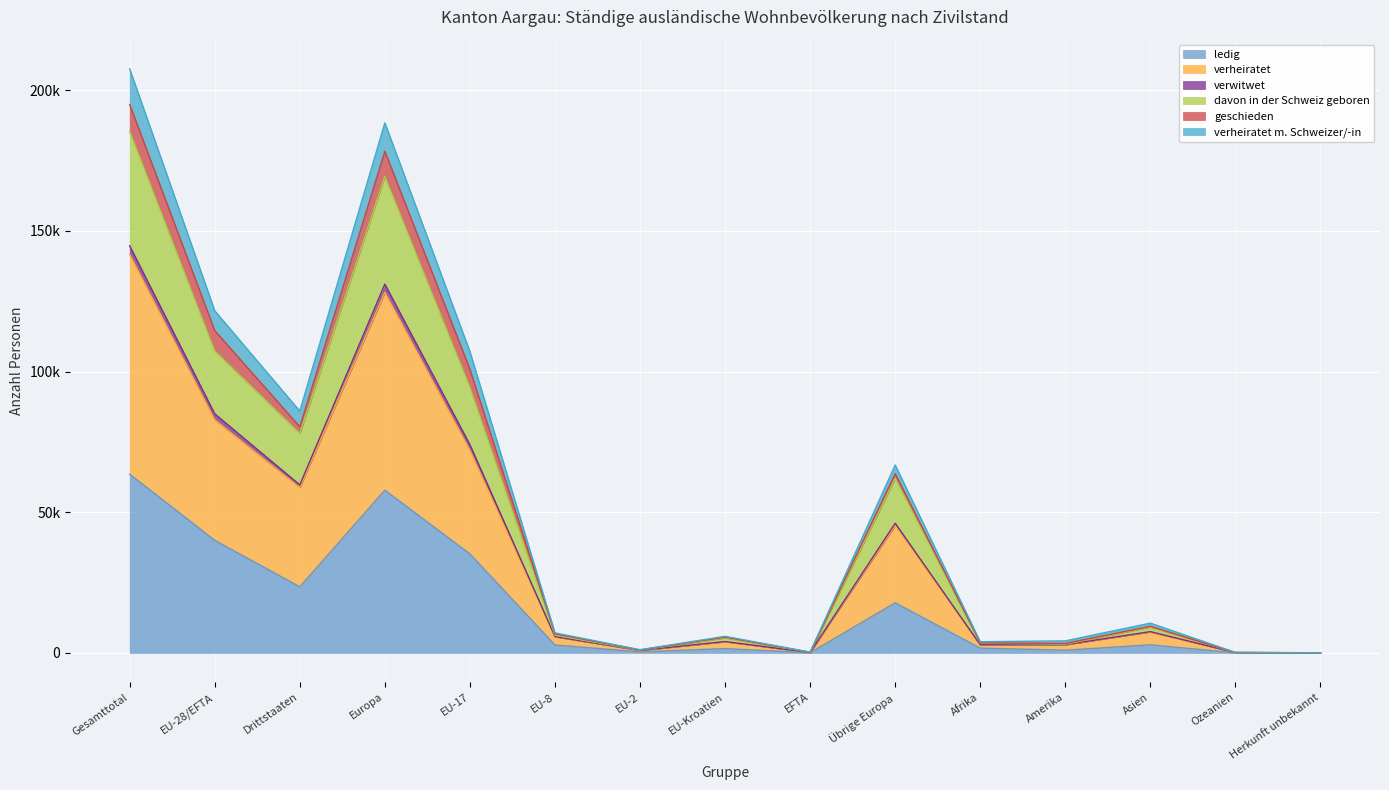

Does the chart display data point markers on the line(s)?

No